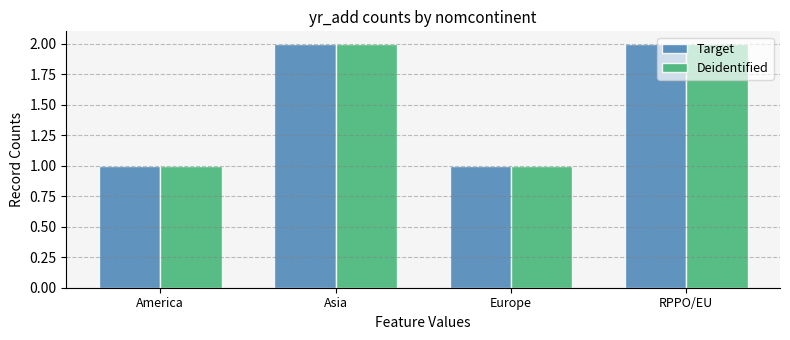

What is the difference between the second highest and minimum values in the Target series?

1